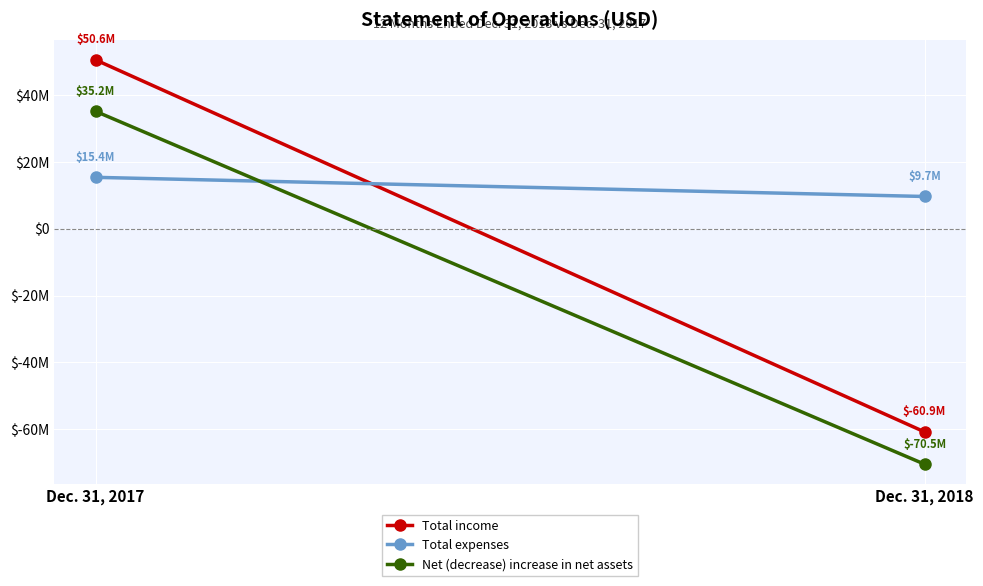

Where is Total income nearest to the value -5127077?

Dec. 31, 2017